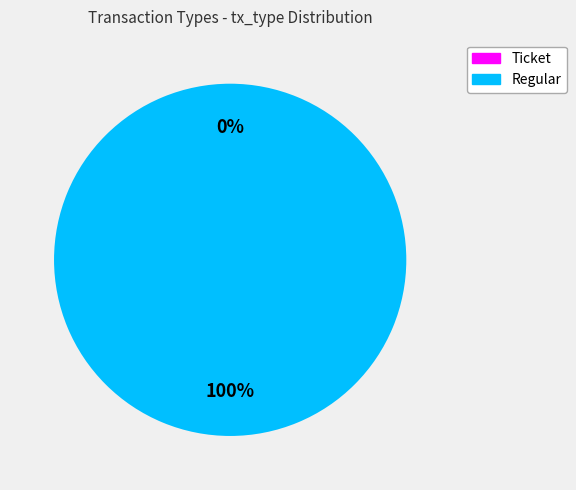

Count the number of slices in the pie.

2